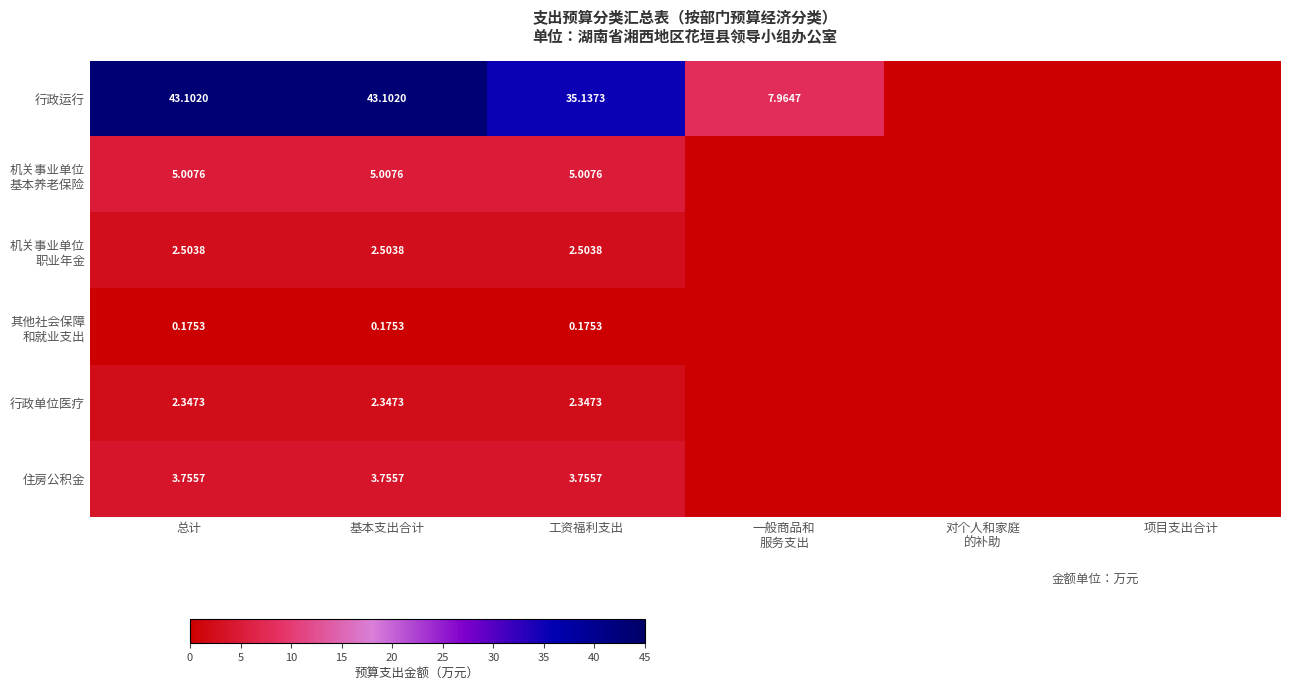

What is the difference between the maximum and second lowest values in the 机关事业单位 基本养老保险 series?

5.0